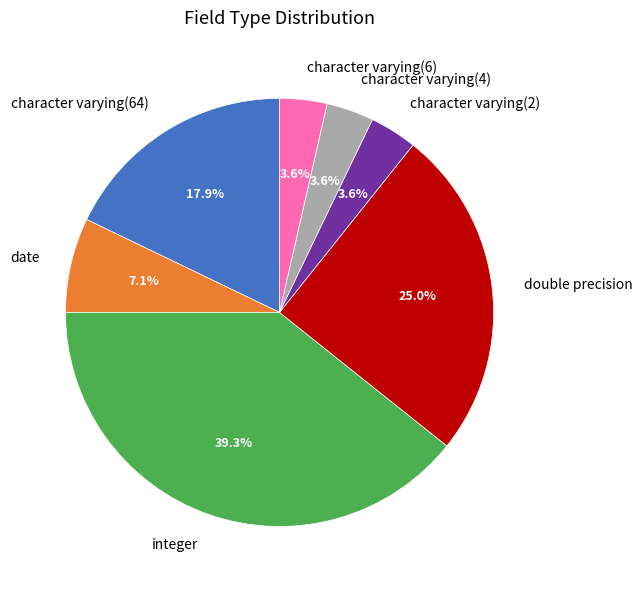

What percentage is NOT represented by character varying(64)?

82.1%